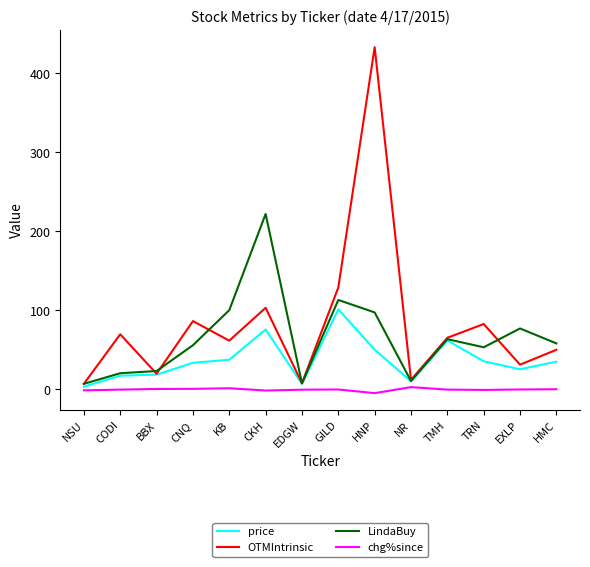

True or false: OTMIntrinsic has a value of 12.2 at NR.

True